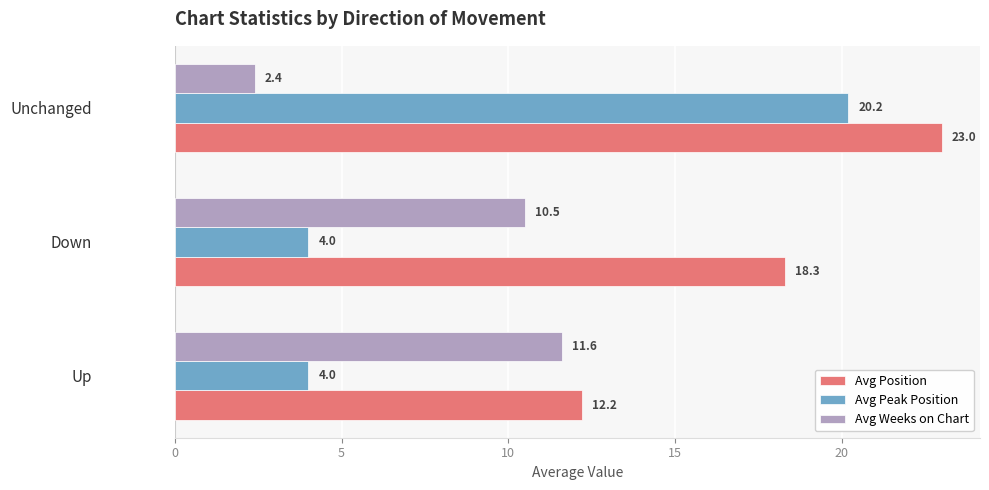

Which series has the largest range (max minus min)?

Avg Peak Position